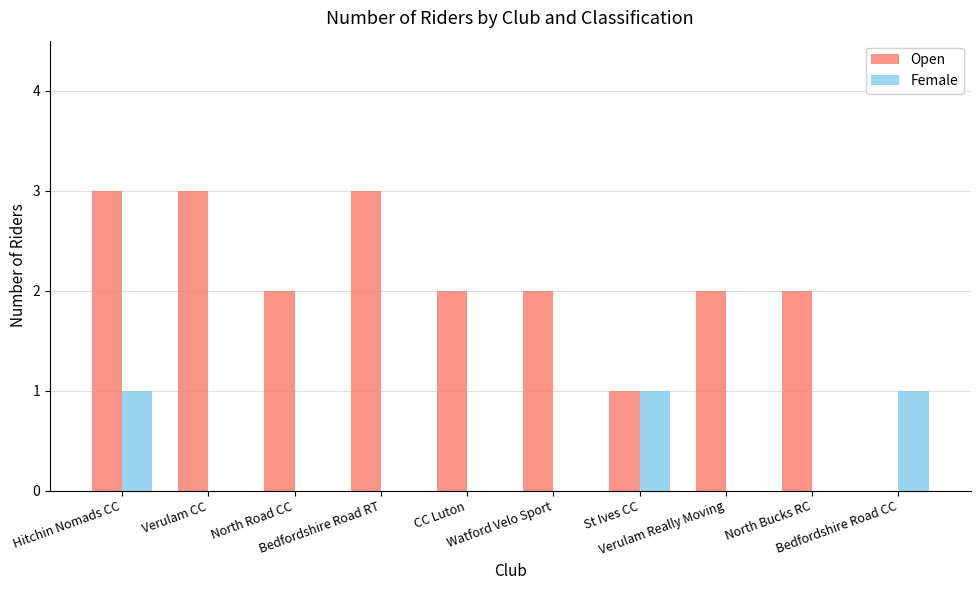

Count the number of categories in the chart.

10